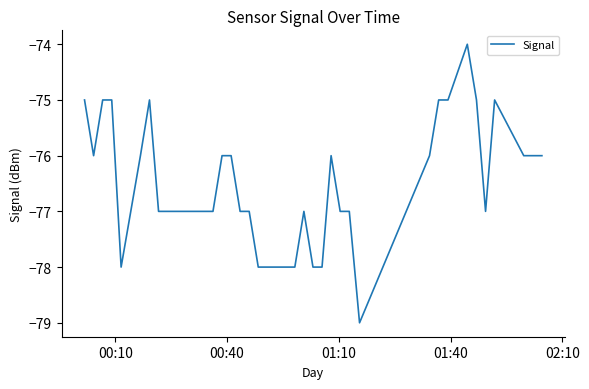

What is the difference between the maximum and minimum values?

5